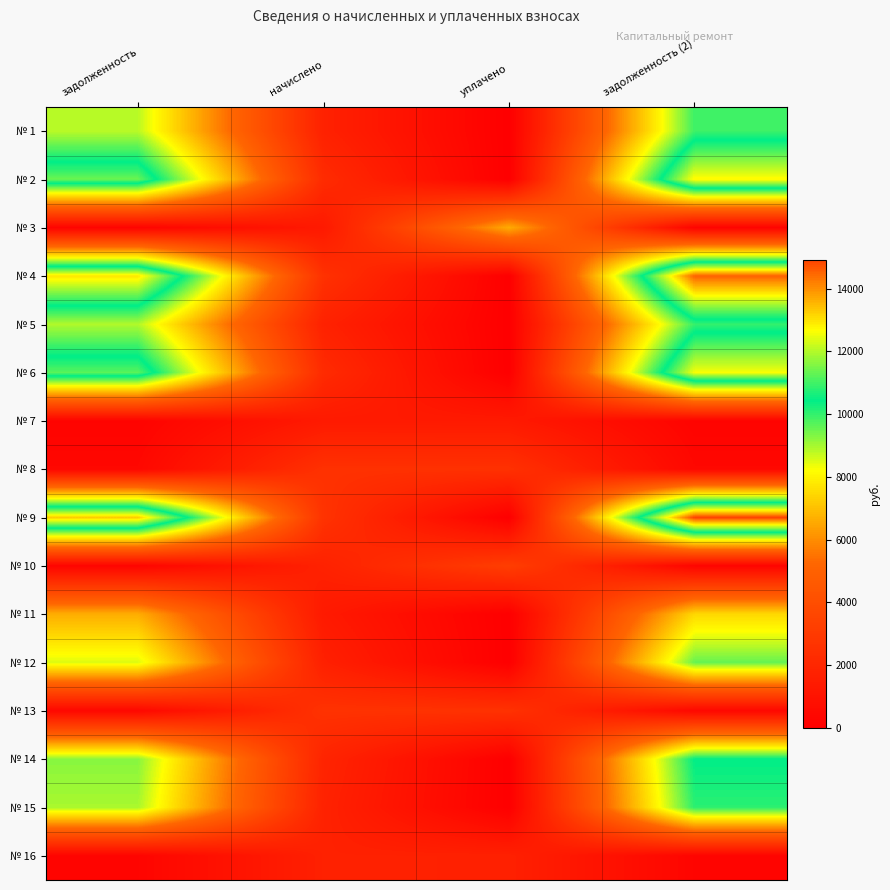

At how many categories does at least one series exceed 5757?

3